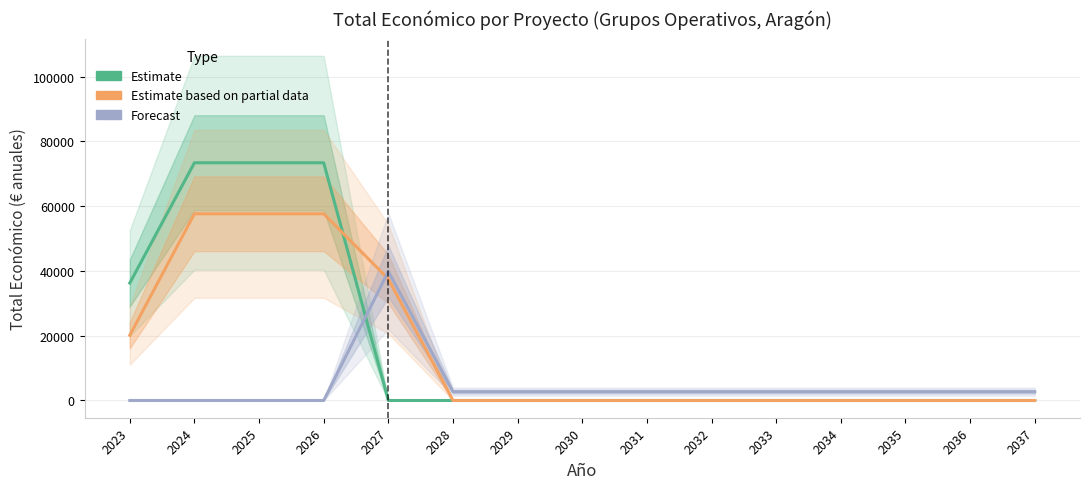

Reading left to right, what are all the values shown in this chart?

Estimate: 2023=36253.1	2024=73386.6	2025=73386.6	2026=73386.6	2027=0.0	2028=0.0	2029=0.0	2030=0.0	2031=0.0	2032=0.0	2033=0.0	2034=0.0	2035=0.0	2036=0.0	2037=0.0
Estimate based on partial data: 2023=20124.5	2024=57624.5	2025=57624.5	2026=57624.5	2027=37500.0	2028=0.0	2029=0.0	2030=0.0	2031=0.0	2032=0.0	2033=0.0	2034=0.0	2035=0.0	2036=0.0	2037=0.0
Forecast: 2023=0.0	2024=0.0	2025=0.0	2026=0.0	2027=39858.6	2028=2725.1	2029=2725.1	2030=2725.1	2031=2725.1	2032=2725.1	2033=2725.1	2034=2725.1	2035=2725.1	2036=2725.1	2037=2725.1